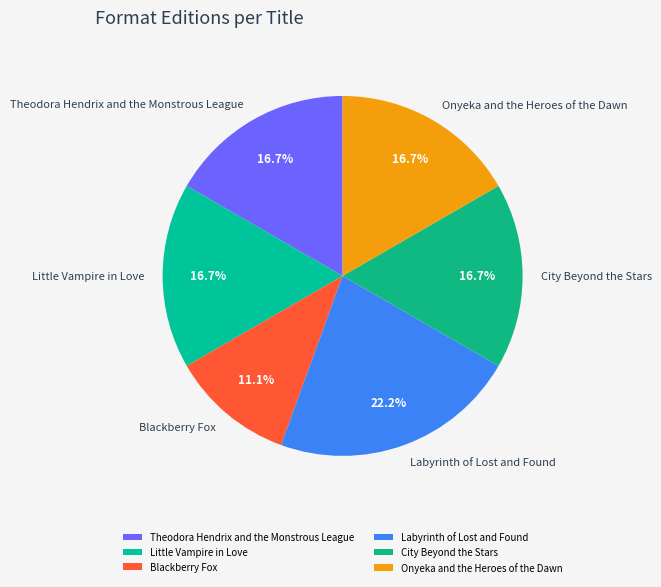

Does Onyeka and the Heroes of the Dawn represent more than half of the total?

No